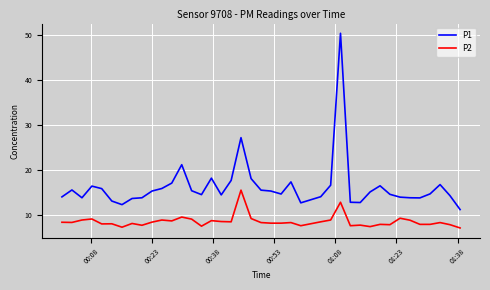

List the series in order of their overall mean, lowest first.

P2, P1